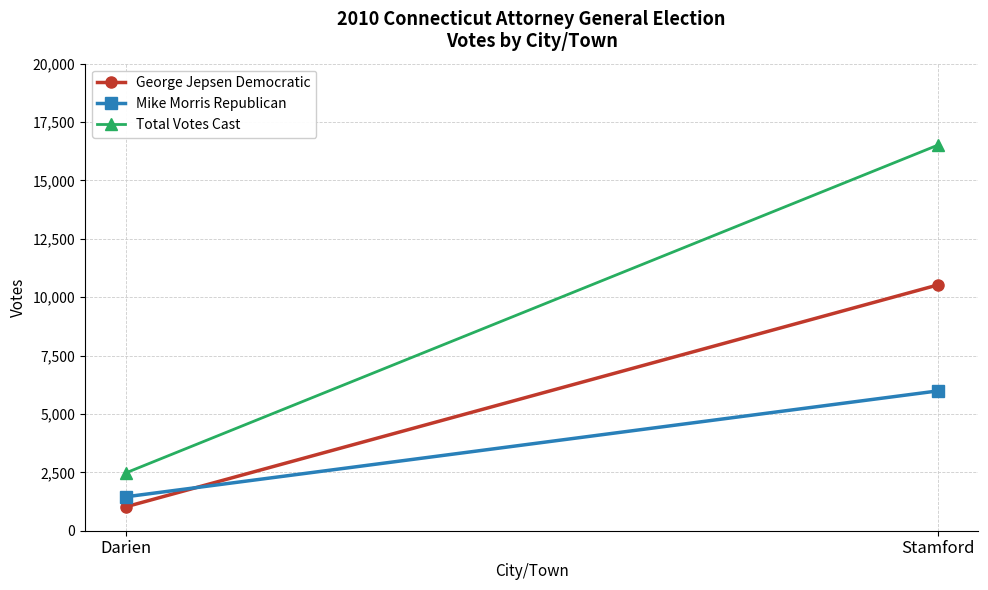

At how many categories does at least one series exceed 3592?

1